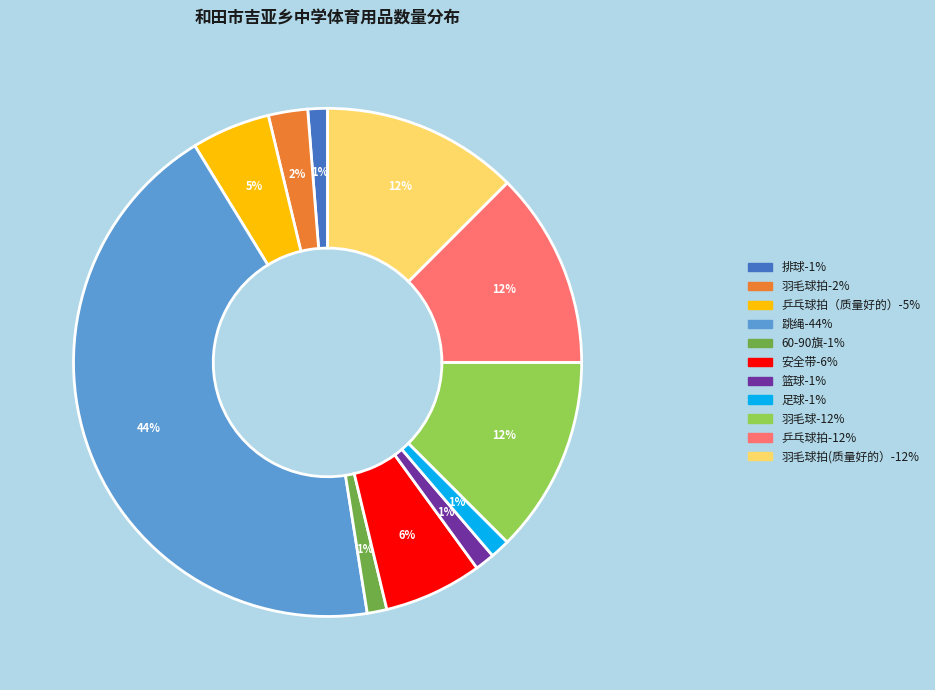

Is there a majority slice in this chart?

No